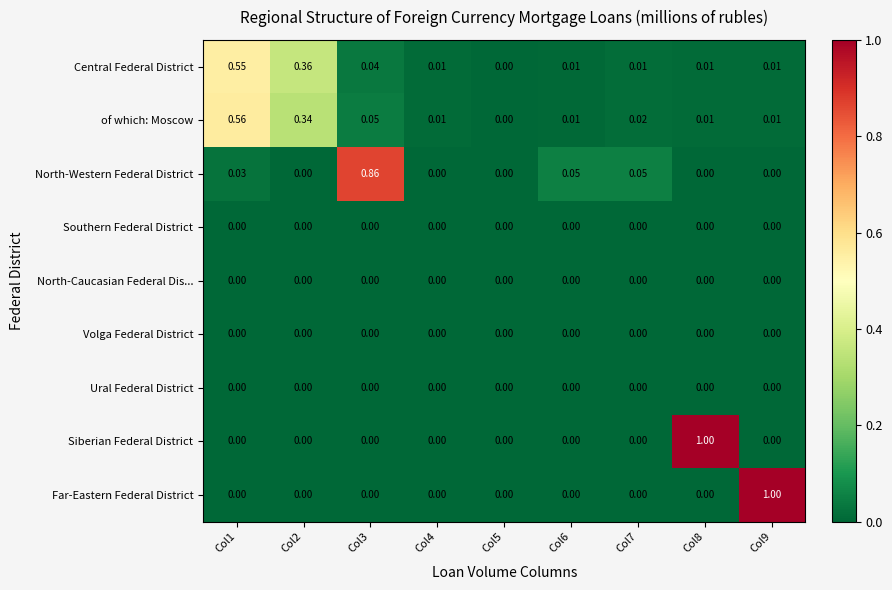

Which series changed the most between Col1 and Col9?

Far-Eastern Federal District